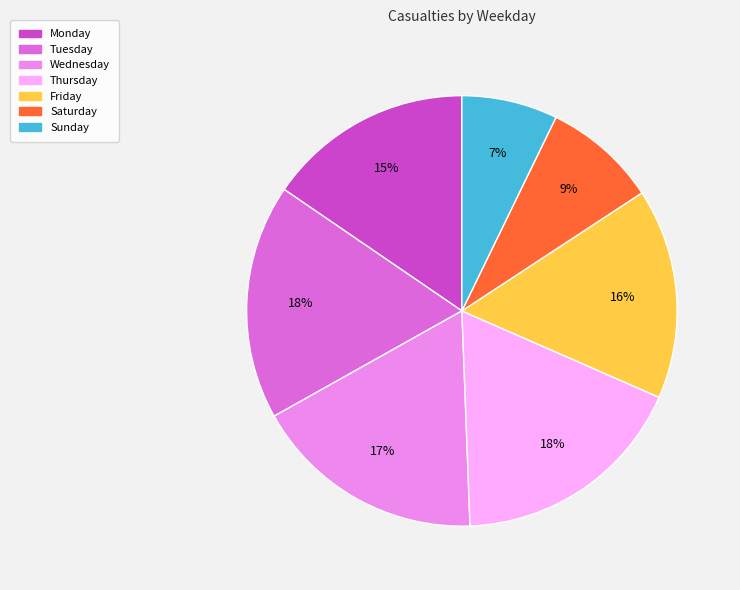

Do Monday and Friday together represent more than half of the pie?

No